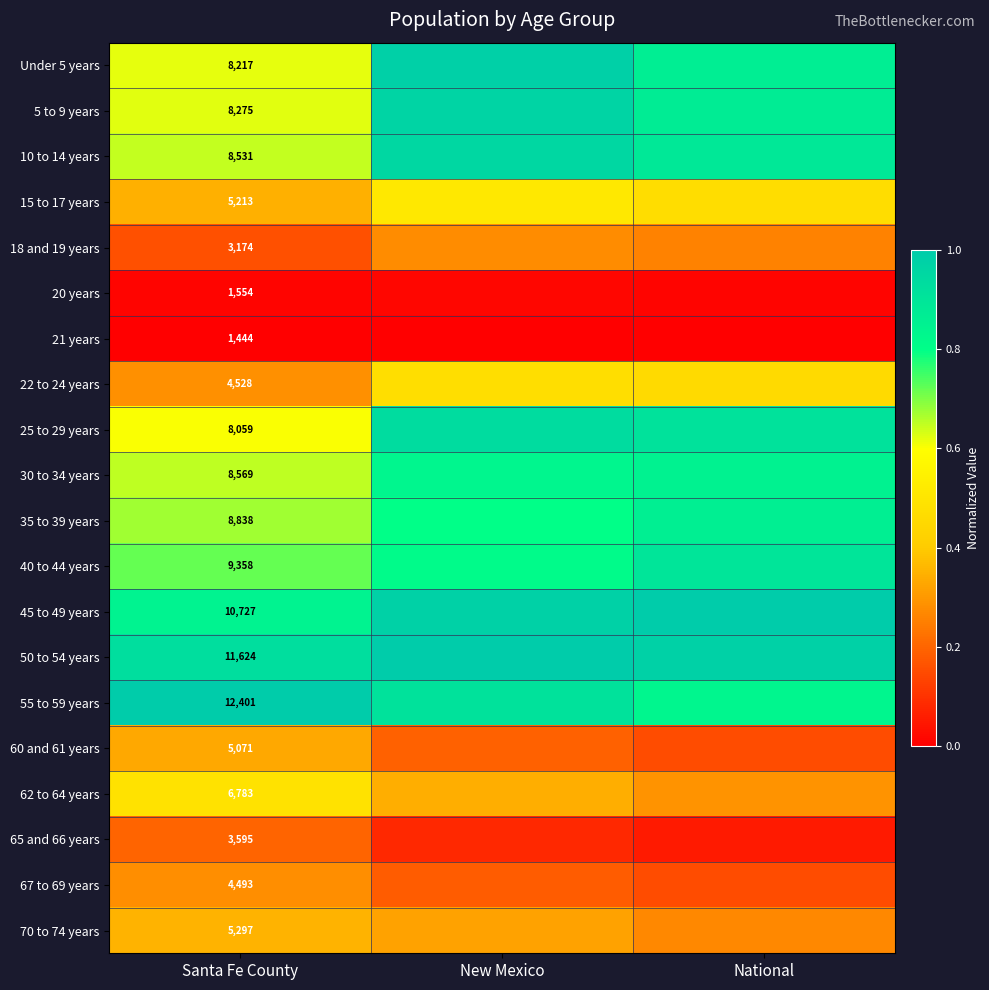

Is the value of 30 to 34 years at Santa Fe County greater than the value of 70 to 74 years at Santa Fe County?

Yes